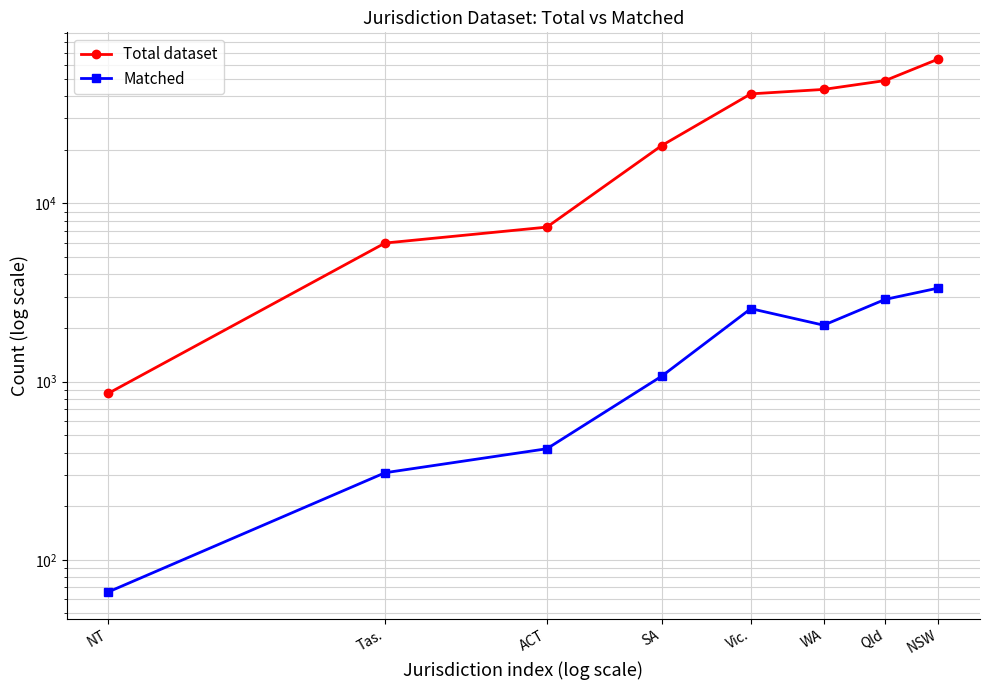

What is the sum of the Total dataset values at Tas. and SA?

27112